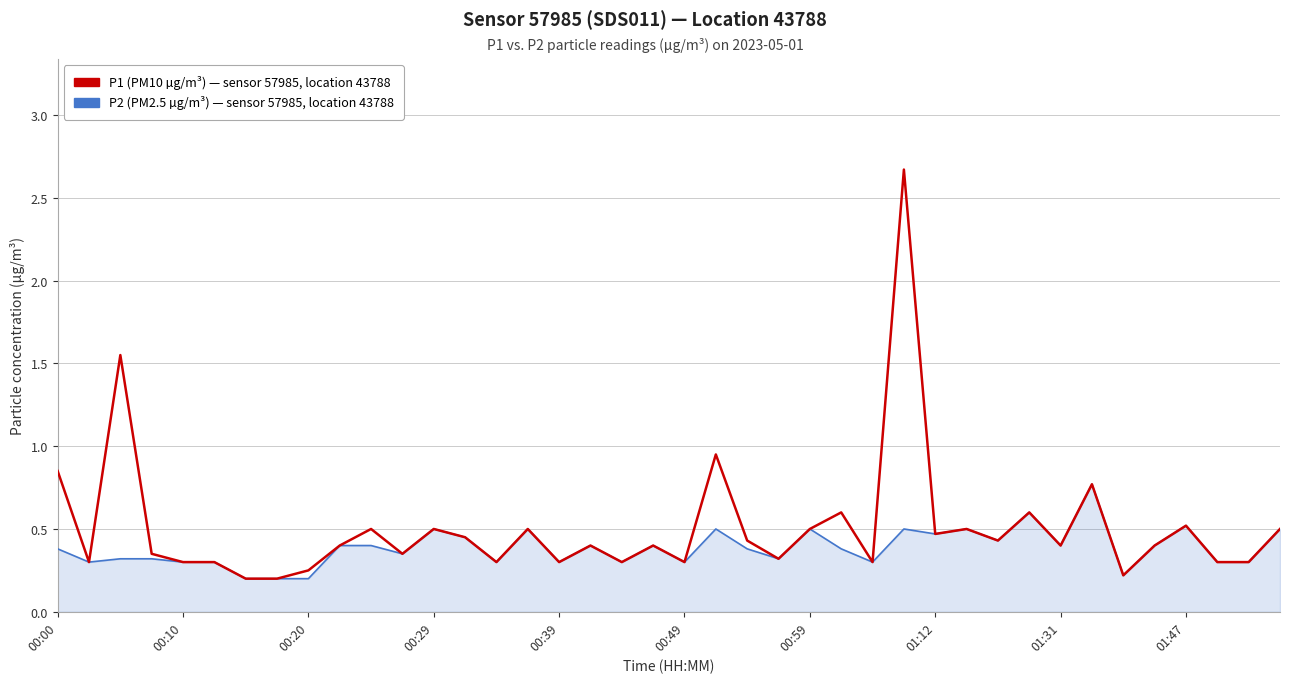

What is the greatest value displayed?

2.7